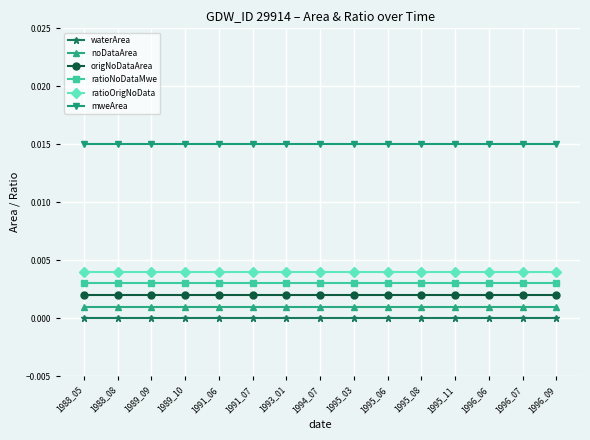

The value of ratioOrigNoData at 1996_06 is 0.0. True or false?

True